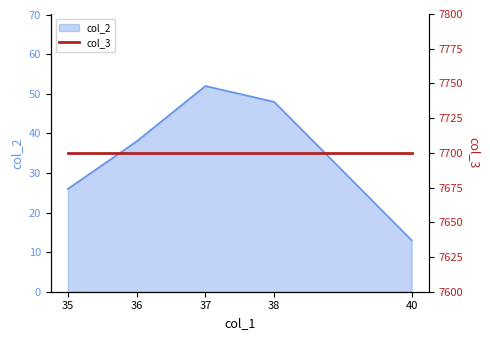

How many lines are shown in the chart?

1